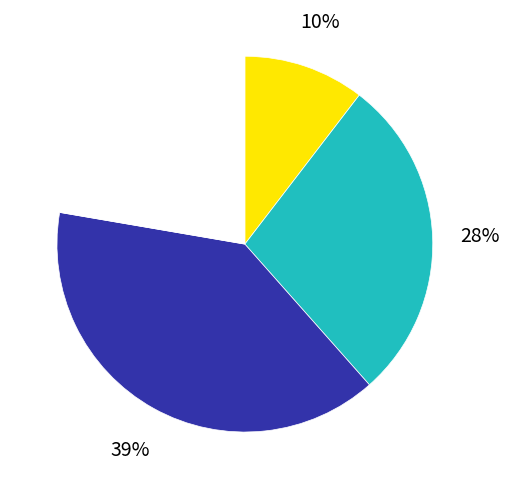

Does any single category account for the majority?

No